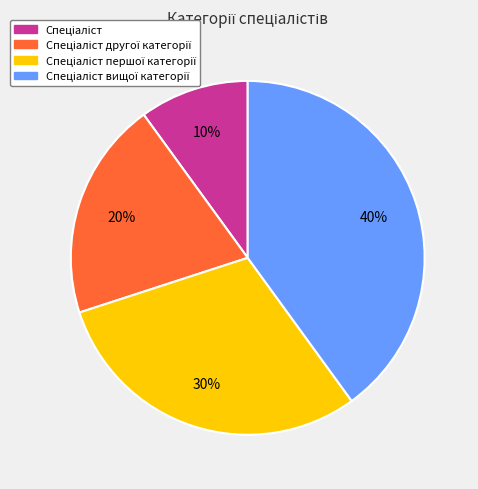

To the nearest percent, what is the difference between the largest and smallest slice percentages?

30%